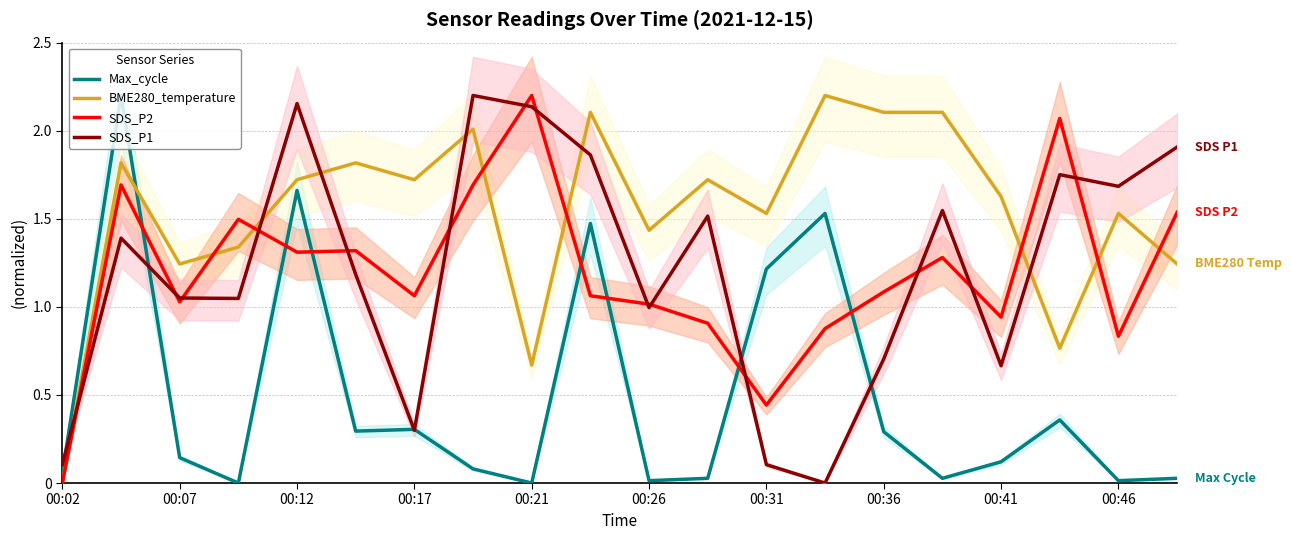

What are all the series names shown in the legend?

Max_cycle, BME280_temperature, SDS_P2, SDS_P1